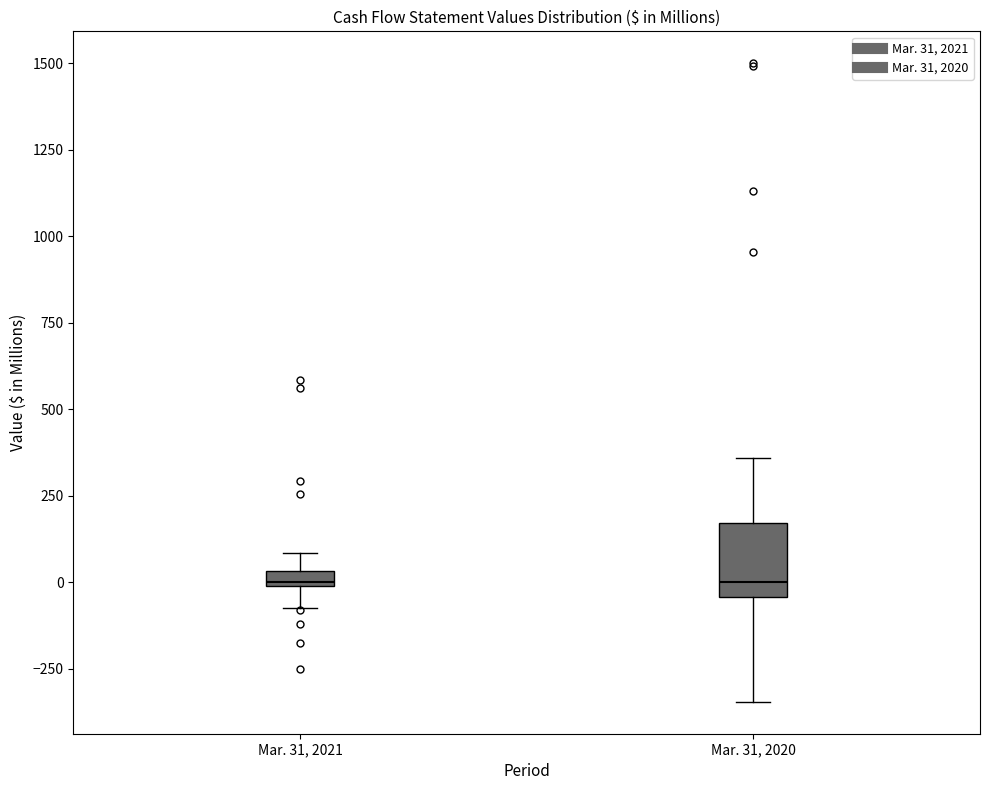

Where does the lower whisker of the box for Mar. 31, 2021 end on the y-axis? The values are not printed on the chart, so give them approximately, as read against the axis.

-50